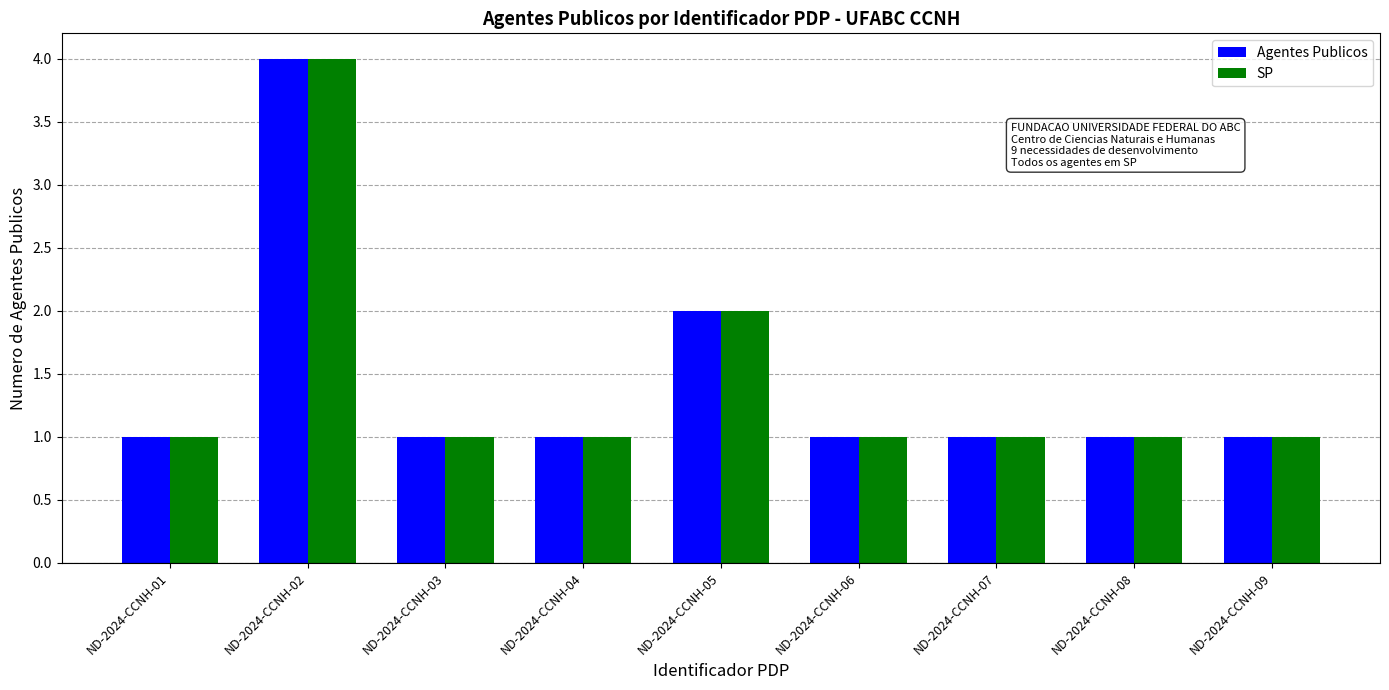

The value of Agentes Publicos at ND-2024-CCNH-09 is 1. True or false?

True